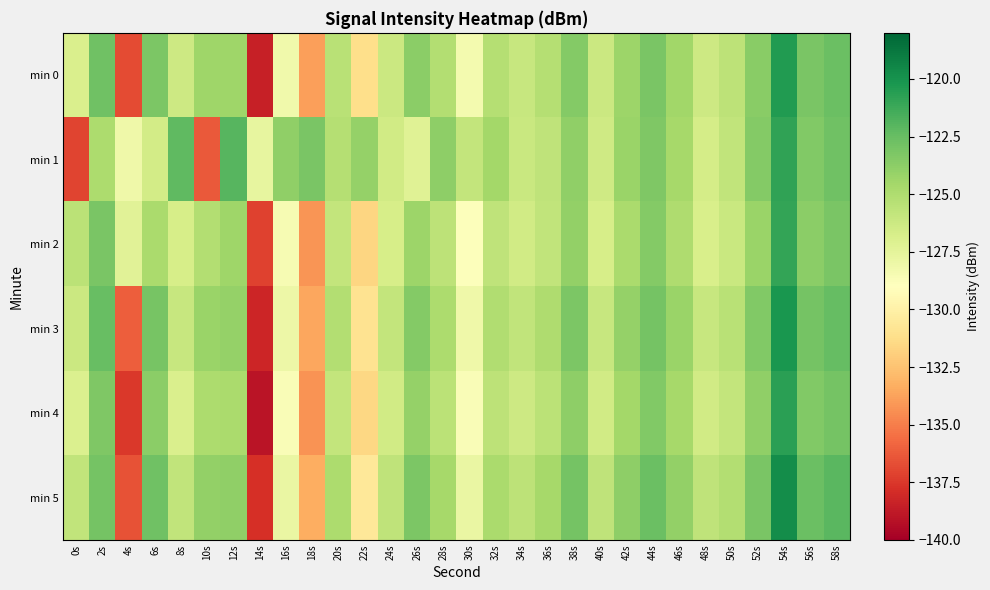

Reading left to right, what are all the values shown in this chart?

min 0: 0s=-126.9	2s=-122.8	4s=-136.8	6s=-123.2	8s=-126.3	10s=-124.4	12s=-124.4	14s=-138.5	16s=-128.2	18s=-133.8	20s=-125.5	22s=-131.1	24s=-126.2	26s=-123.7	28s=-125.2	30s=-128.4	32s=-125.3	34s=-126.0	36s=-125.3	38s=-123.5	40s=-126.2	42s=-124.4	44s=-123.1	46s=-124.5	48s=-126.3	50s=-125.6	52s=-123.7	54s=-120.4	56s=-123.2	58s=-122.6
min 1: 0s=-137.0	2s=-124.9	4s=-128.1	6s=-126.6	8s=-122.3	10s=-136.3	12s=-122.0	14s=-127.6	16s=-123.9	18s=-123.1	20s=-125.3	22s=-124.1	24s=-126.5	26s=-127.2	28s=-123.8	30s=-125.9	32s=-124.6	34s=-126.1	36s=-125.7	38s=-123.9	40s=-126.4	42s=-124.2	44s=-123.3	46s=-124.7	48s=-126.6	50s=-125.8	52s=-123.5	54s=-120.9	56s=-123.4	58s=-122.8
min 2: 0s=-125.5	2s=-123.1	4s=-127.3	6s=-124.8	8s=-126.7	10s=-125.2	12s=-124.4	14s=-137.1	16s=-128.5	18s=-134.2	20s=-125.9	22s=-131.6	24s=-126.7	26s=-124.3	28s=-125.6	30s=-128.9	32s=-125.7	34s=-126.5	36s=-125.8	38s=-124.0	40s=-126.7	42s=-124.8	44s=-123.5	46s=-125.0	48s=-126.8	50s=-126.1	52s=-124.2	54s=-121.0	56s=-123.7	58s=-123.1
min 3: 0s=-126.2	2s=-122.5	4s=-136.1	6s=-123.0	8s=-126.0	10s=-124.2	12s=-124.1	14s=-138.2	16s=-128.0	18s=-133.6	20s=-125.2	22s=-130.9	24s=-125.9	26s=-123.5	28s=-124.9	30s=-128.1	32s=-125.1	34s=-125.8	36s=-125.0	38s=-123.2	40s=-126.0	42s=-124.1	44s=-122.9	46s=-124.2	48s=-126.0	50s=-125.4	52s=-123.4	54s=-120.2	56s=-122.9	58s=-122.4
min 4: 0s=-127.0	2s=-123.3	4s=-137.5	6s=-123.7	8s=-126.9	10s=-124.9	12s=-124.8	14s=-139.0	16s=-128.7	18s=-134.3	20s=-125.9	22s=-131.5	24s=-126.5	26s=-124.1	28s=-125.5	30s=-128.7	32s=-125.6	34s=-126.3	36s=-125.5	38s=-123.8	40s=-126.5	42s=-124.6	44s=-123.4	46s=-124.7	48s=-126.5	50s=-125.9	52s=-123.9	54s=-120.7	56s=-123.4	58s=-122.9
min 5: 0s=-125.8	2s=-122.9	4s=-136.5	6s=-122.8	8s=-125.8	10s=-124.0	12s=-123.9	14s=-137.8	16s=-127.8	18s=-133.3	20s=-124.9	22s=-130.6	24s=-125.7	26s=-123.2	28s=-124.7	30s=-127.8	32s=-124.8	34s=-125.6	36s=-124.7	38s=-122.9	40s=-125.7	42s=-123.8	44s=-122.6	46s=-124.0	48s=-125.7	50s=-125.2	52s=-123.1	54s=-119.8	56s=-122.6	58s=-122.1